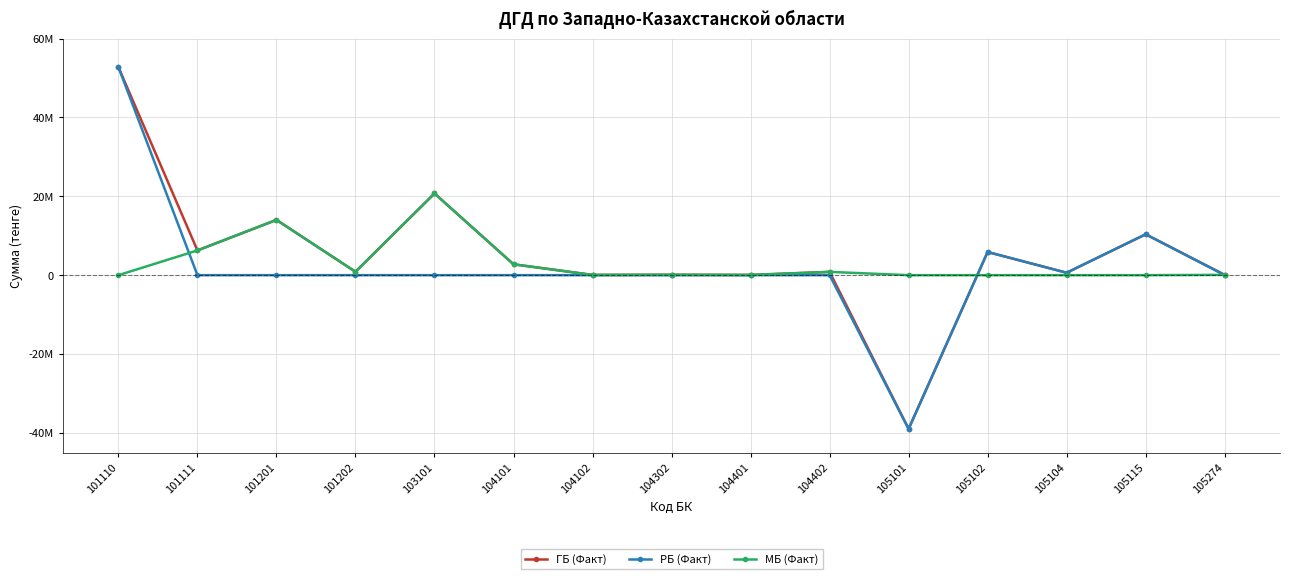

What are all the series names shown in the legend?

ГБ (Факт), РБ (Факт), МБ (Факт)